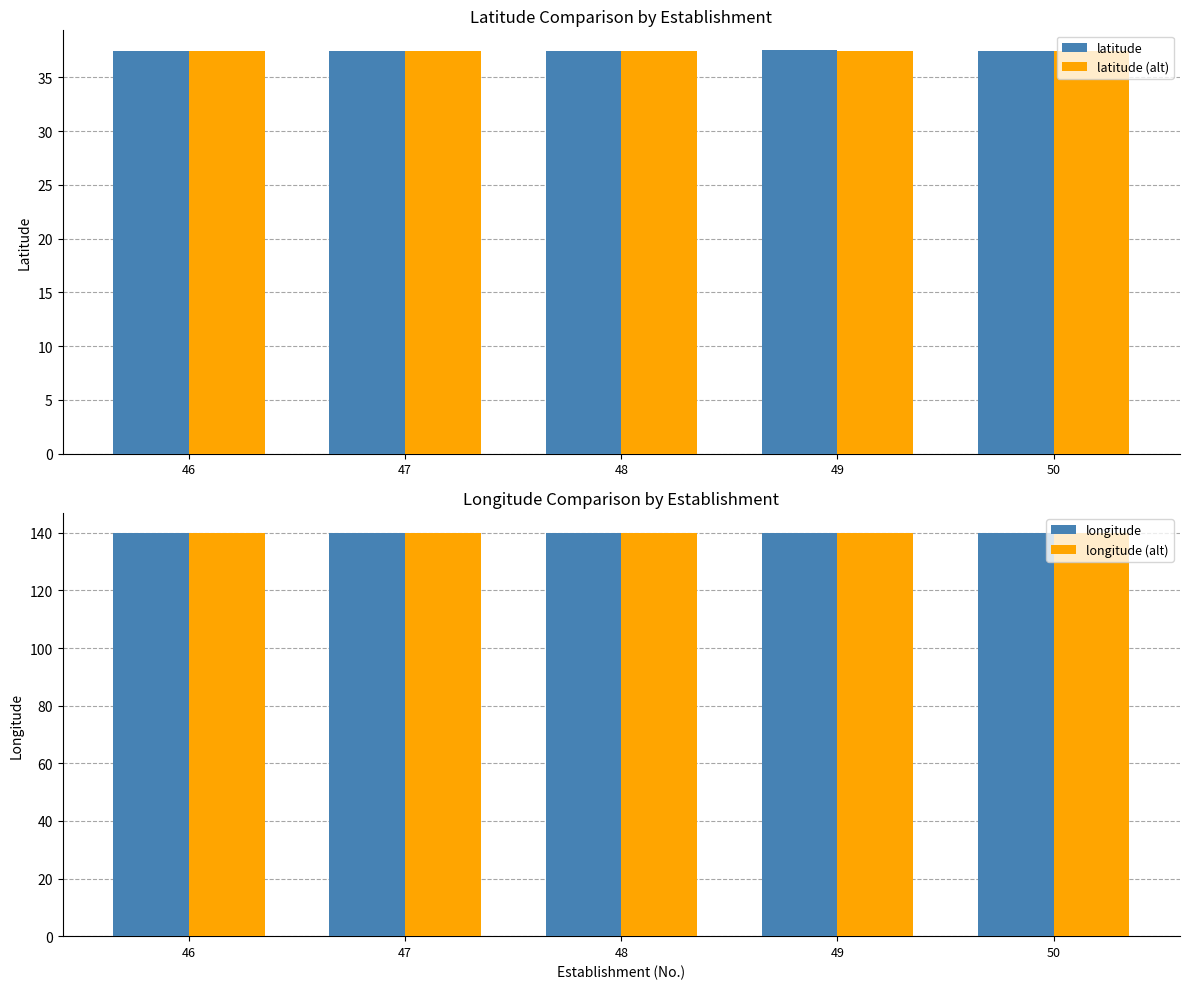

The value of longitude (alt) at 50 is 196.6. True or false?

False